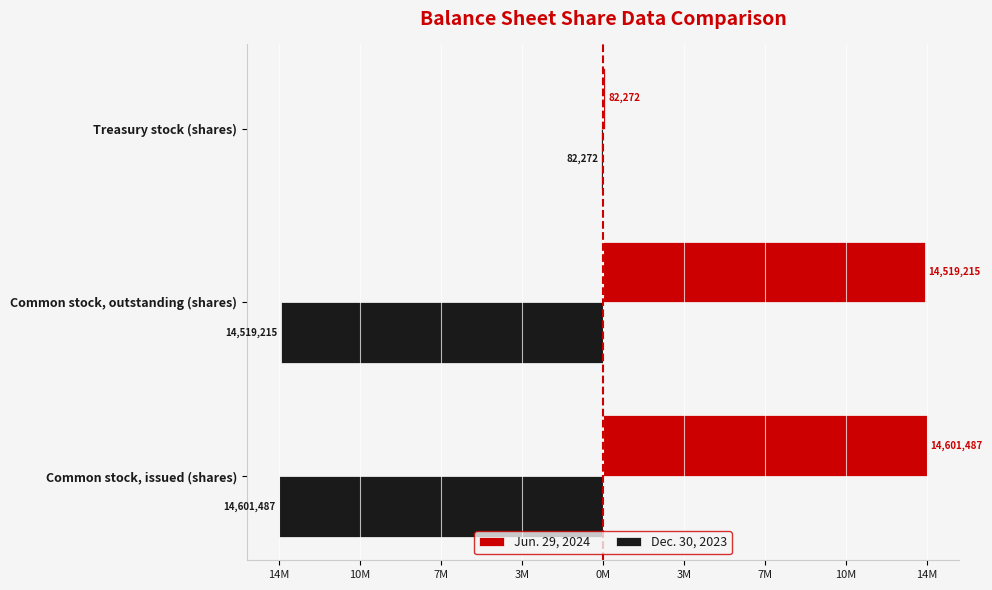

What are all the series names shown in the legend?

Jun. 29, 2024, Dec. 30, 2023